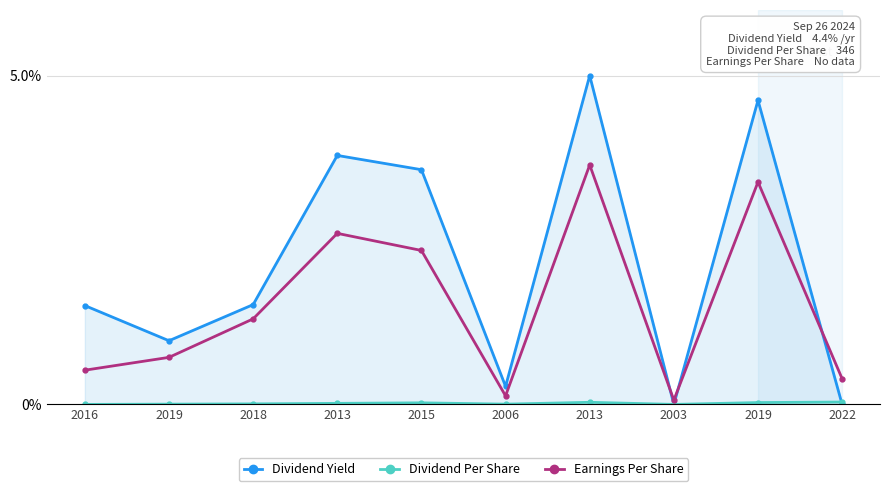

How many categories are shown in the chart?

10